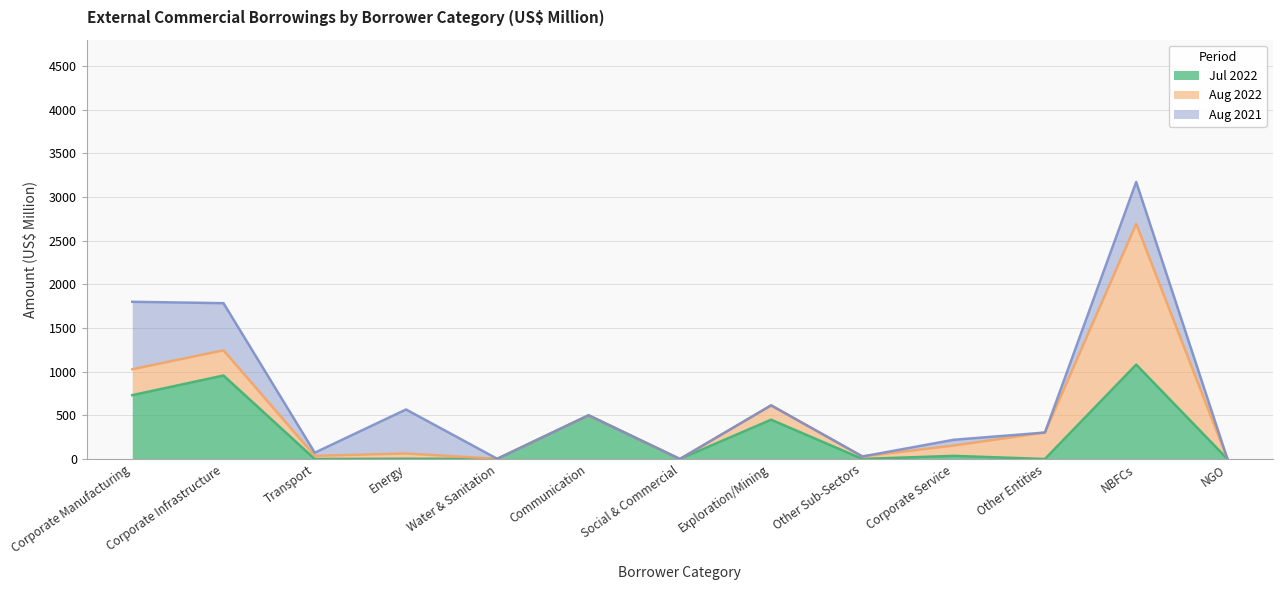

What is the average value of the Aug 2021 series?

185